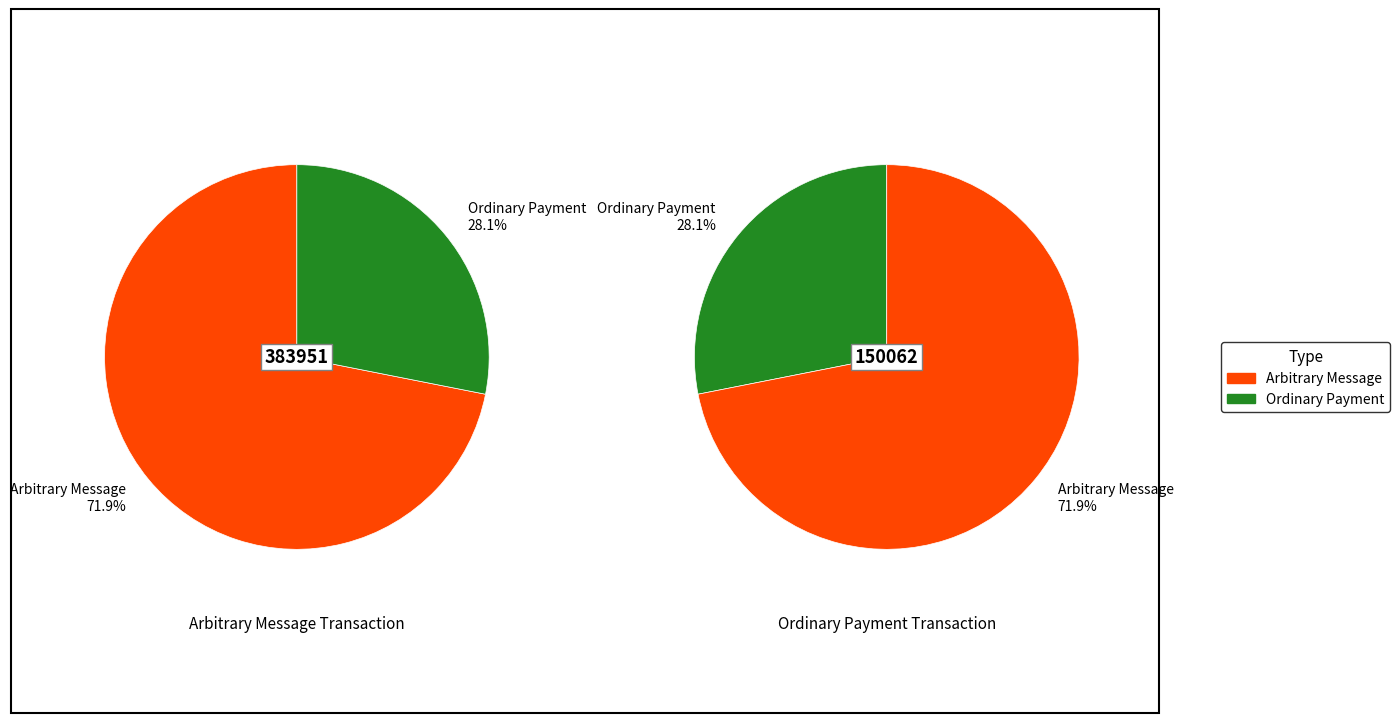

Is it true that 150062 is 30% of the pie?

False